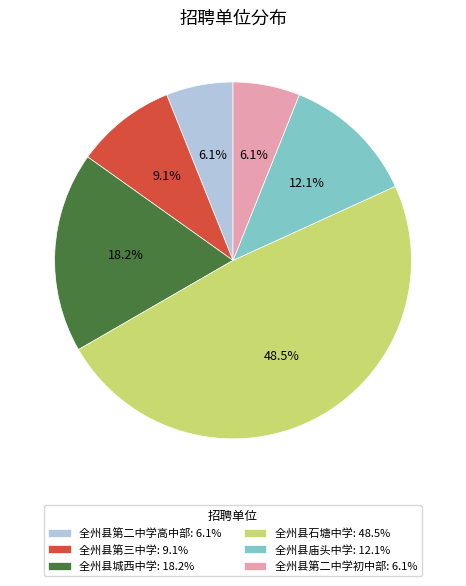

Between 全州县第三中学: 9.1% and 全州县第二中学高中部: 6.1%, which is larger?

全州县第三中学: 9.1%